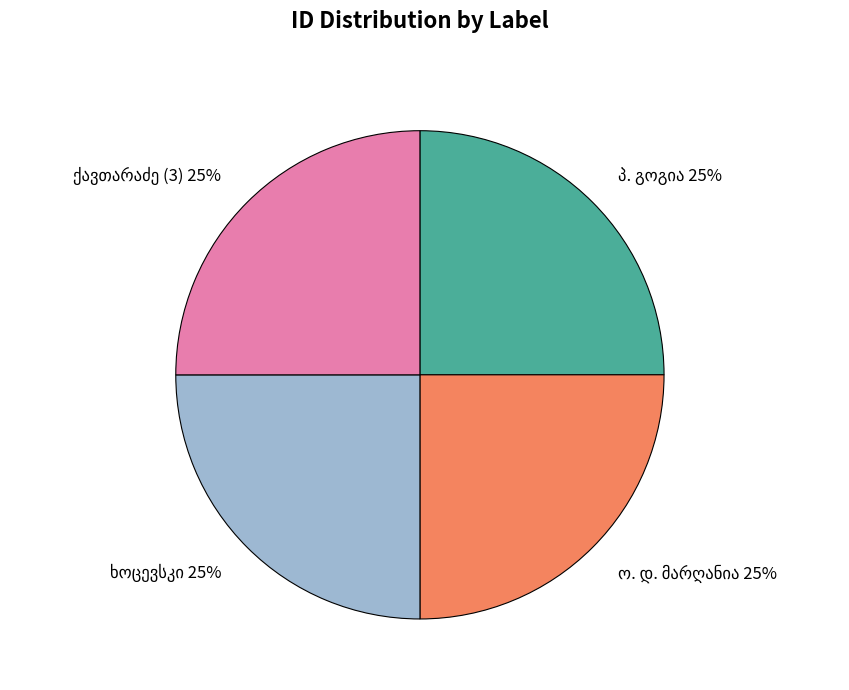

Does any single category account for the majority?

No